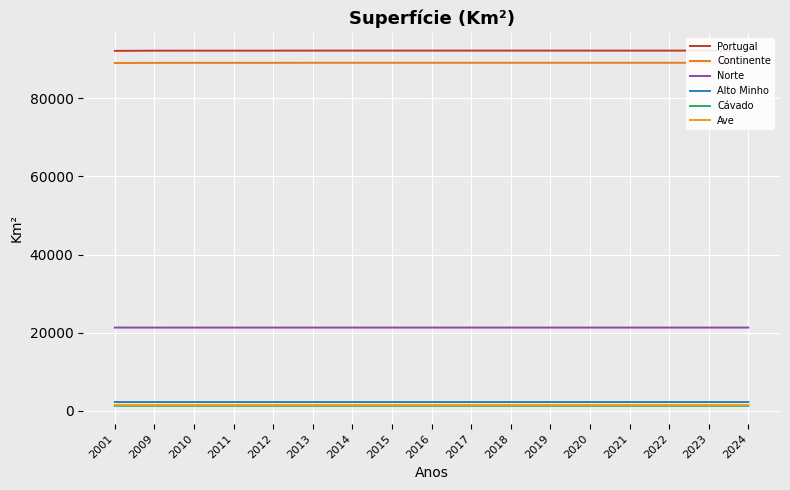

Count the number of categories in the chart.

17